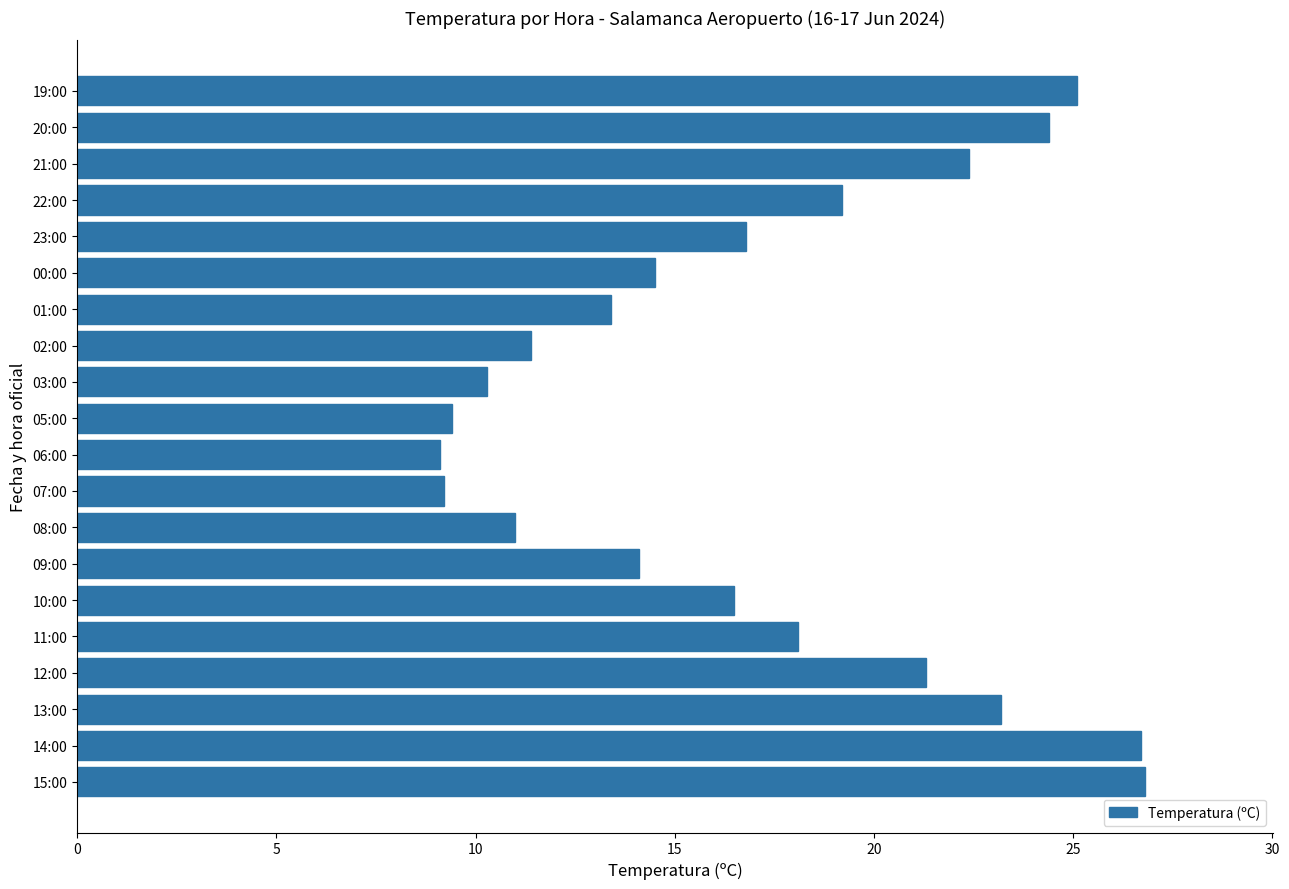

Approximately how many times larger is the value at 12:00 compared to 15:00?

0.8